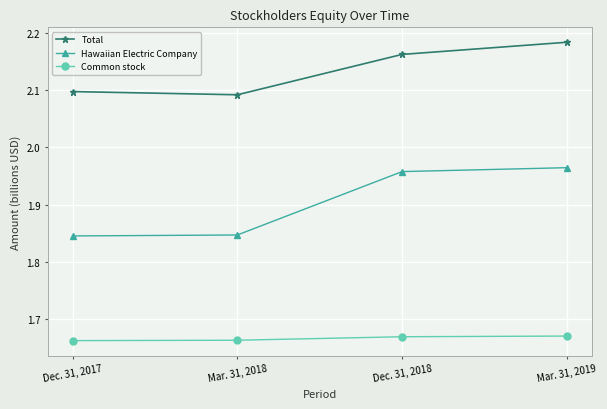

What position from the left is Mar. 31, 2018?

2